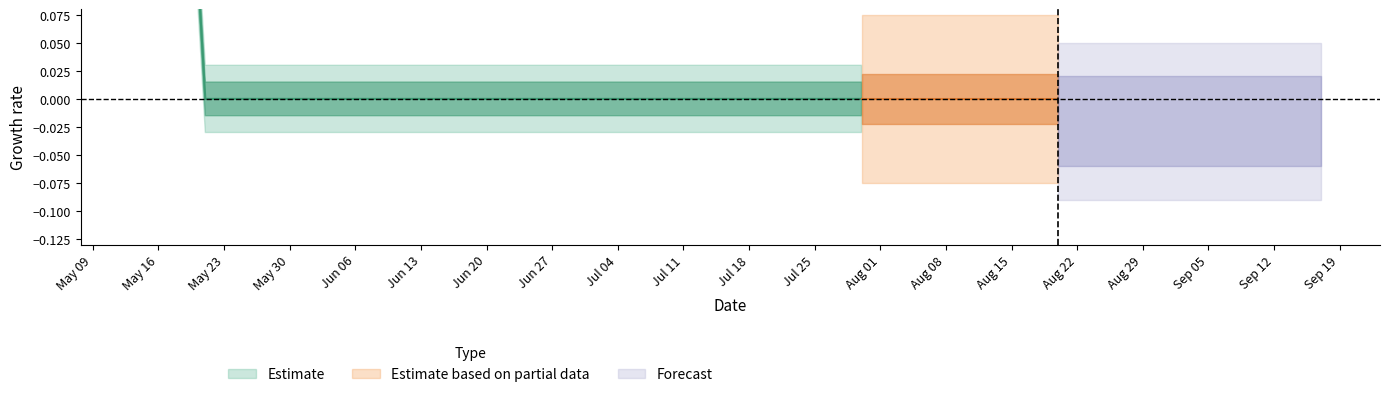

List the labels in order of value, smallest first.

2022-05-21, 2022-05-28, 2022-06-04, 2022-06-11, 2022-06-18, 2022-06-25, 2022-07-02, 2022-07-09, 2022-07-16, 2022-07-23, 2022-07-30, 2022-08-06, 2022-08-13, 2022-08-20, 2022-08-27, 2022-09-03, 2022-09-10, 2022-09-17, 2022-05-14